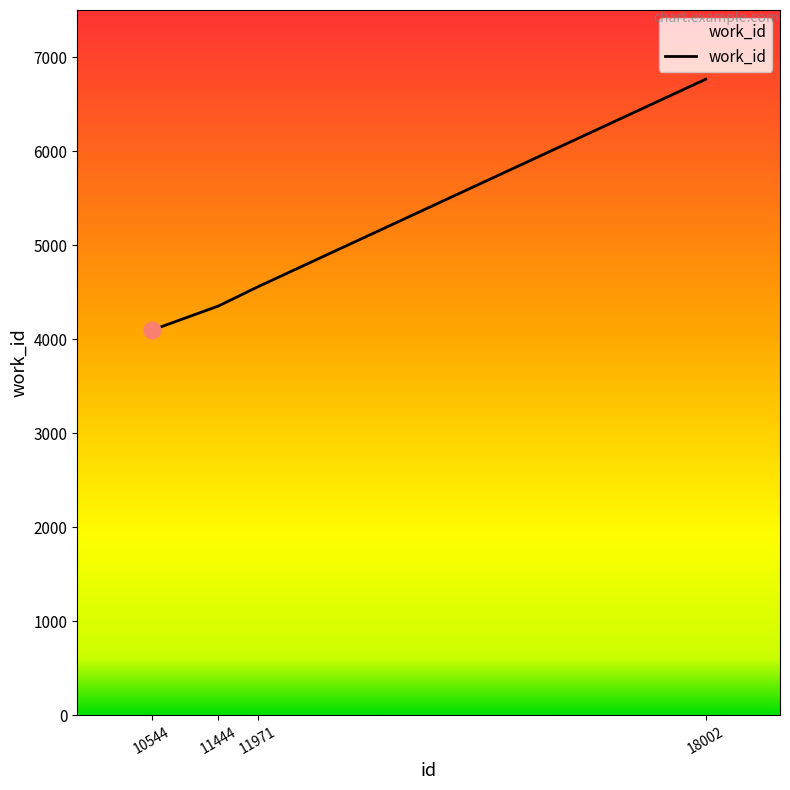

Rank the categories by value from highest to lowest.

18002, 11971, 11444, 10544